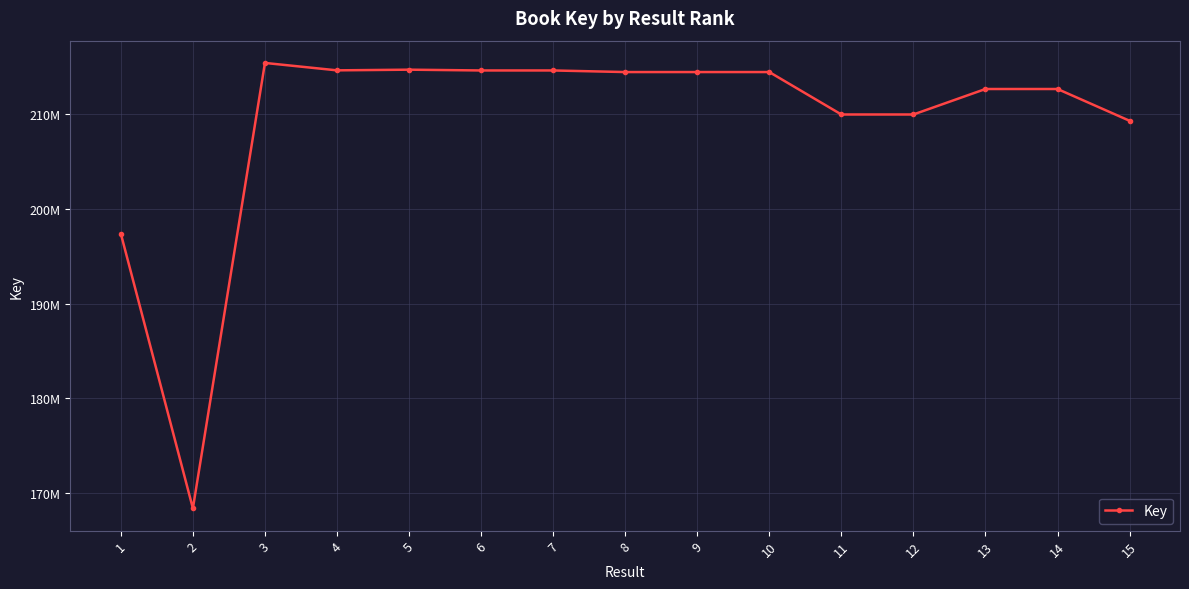

The chart shows a value of 340499610 at 15. True or false?

False